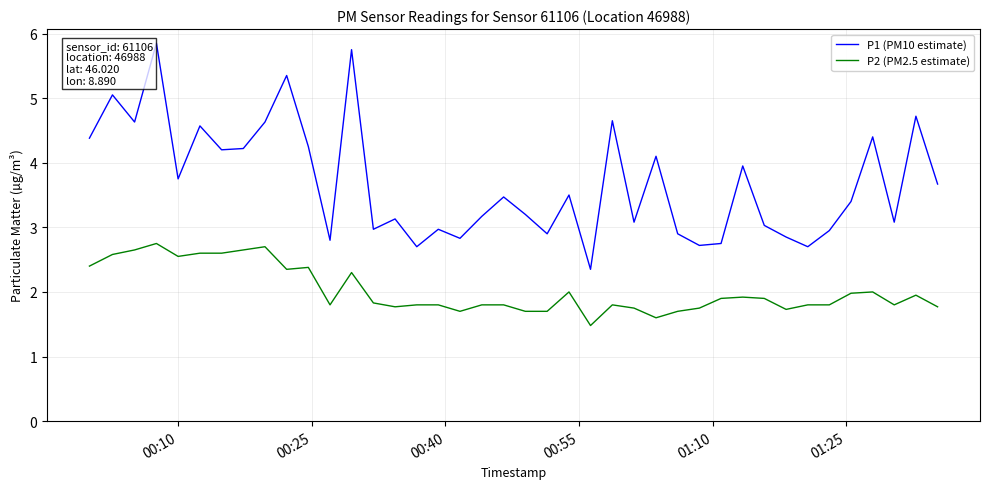

Which series has the largest range (max minus min)?

P1 (PM10 estimate)